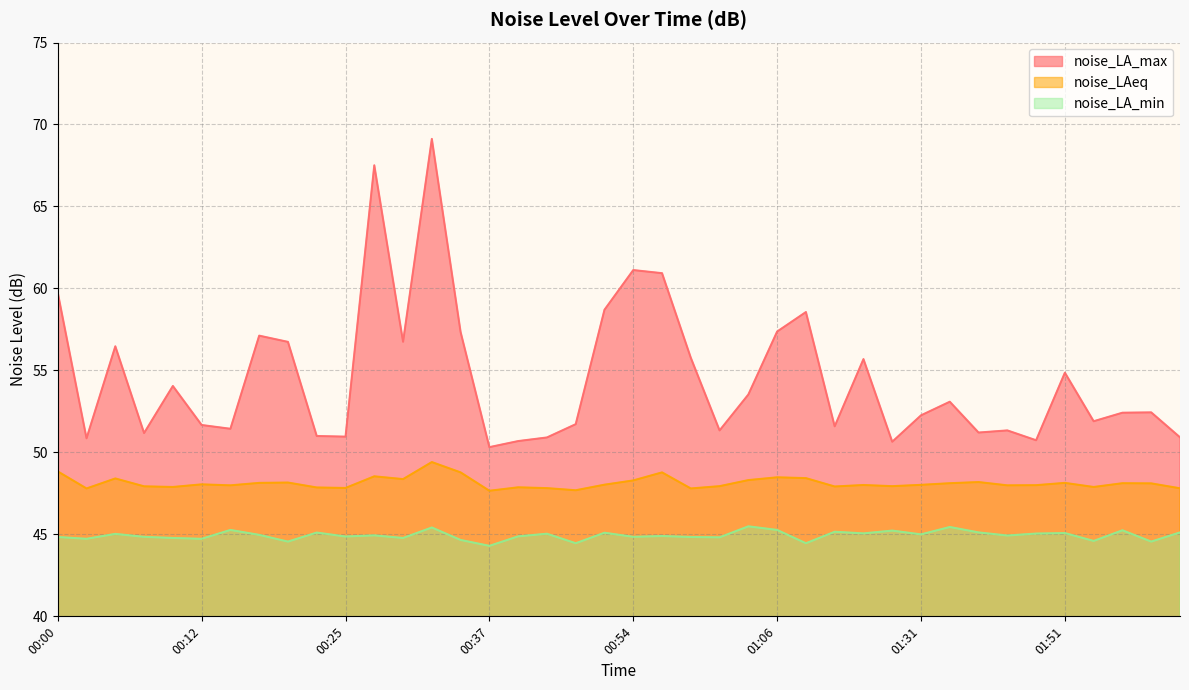

Which has a higher value, 00:03 or 00:15?

00:15